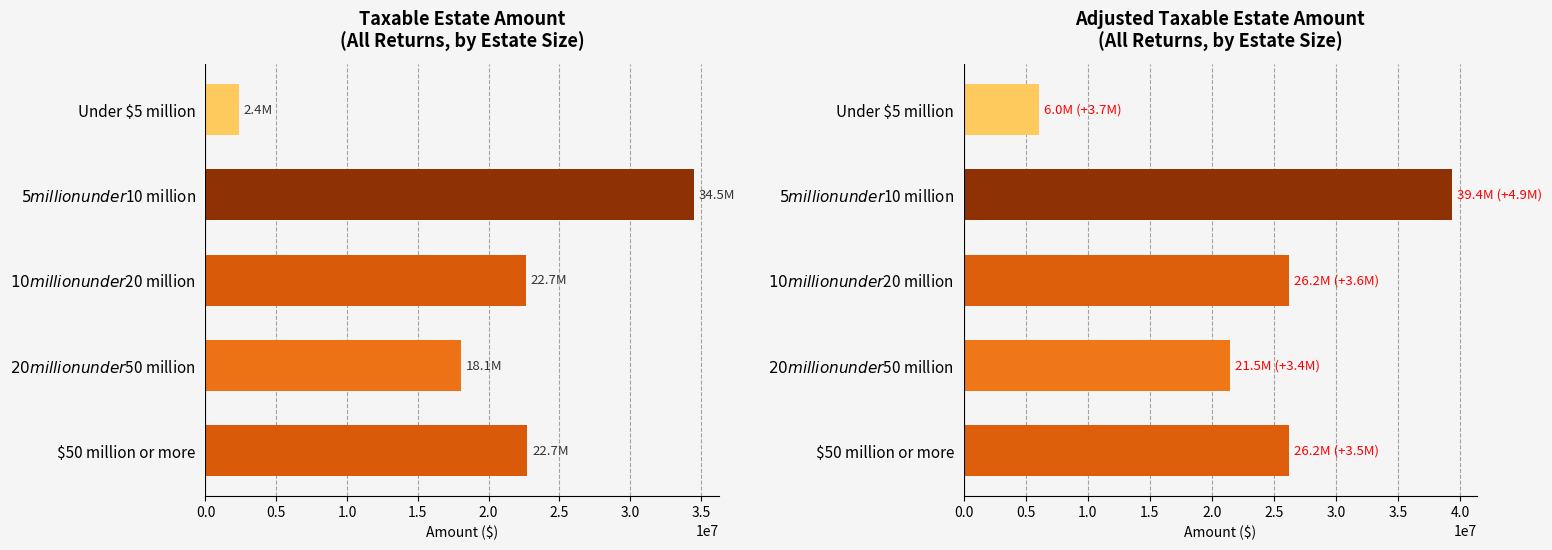

Is it true that All Returns - Adj Taxable Estate equals 39571878 at $10 million under $20 million?

False